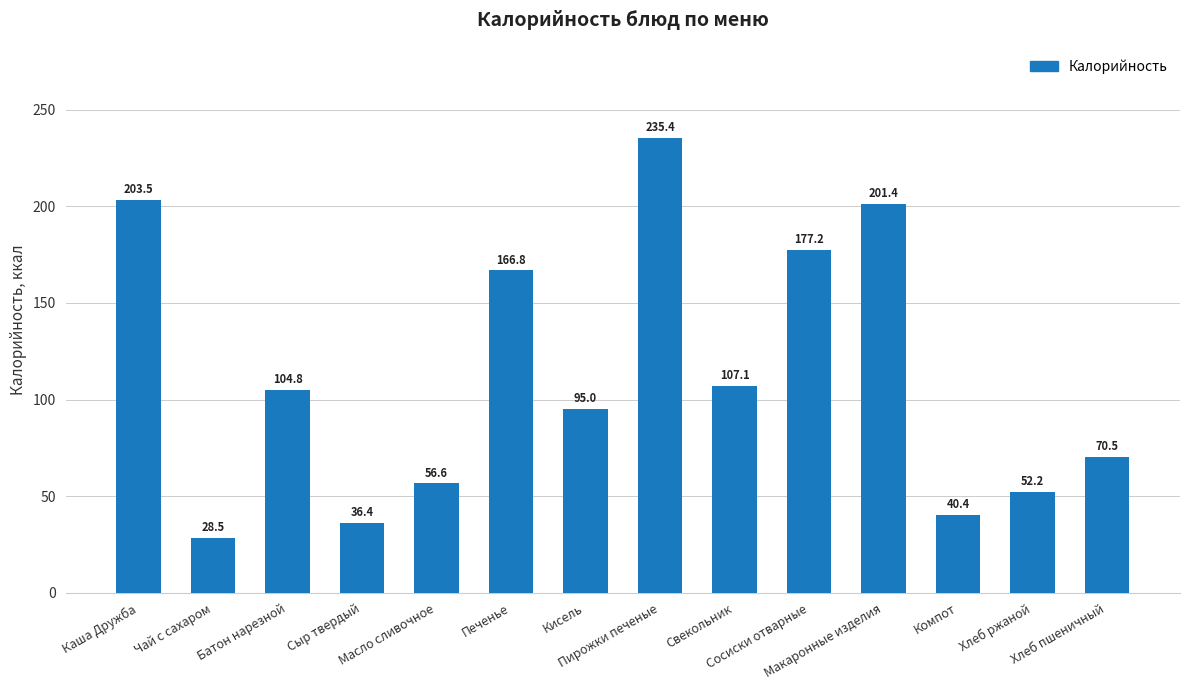

Which label corresponds to the largest value in the chart?

Пирожки печеные